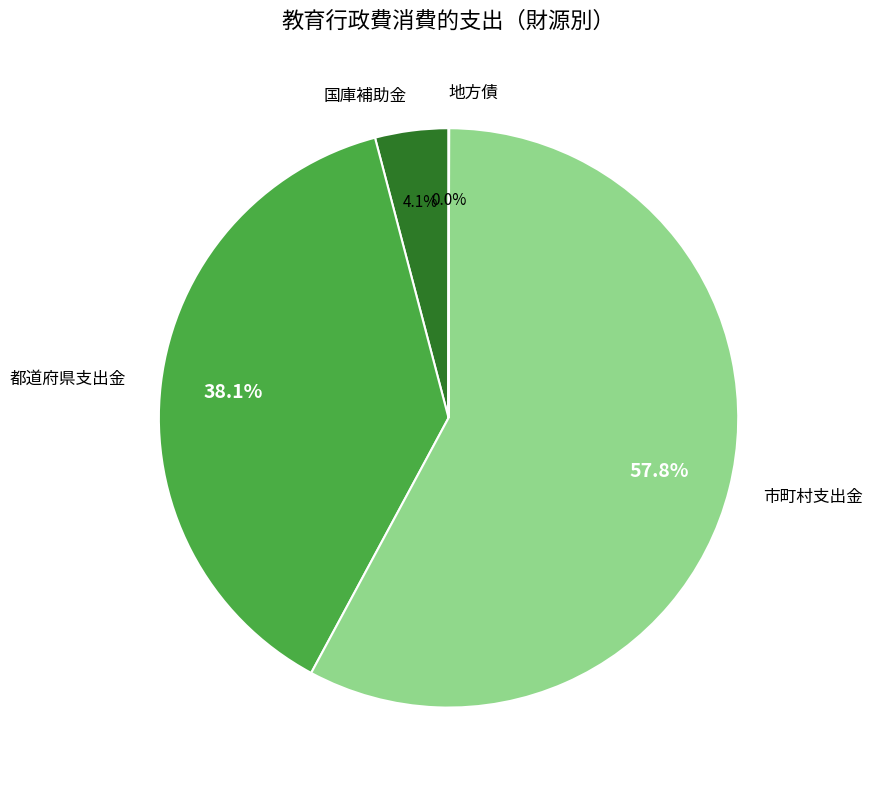

What is the majority slice?

市町村支出金